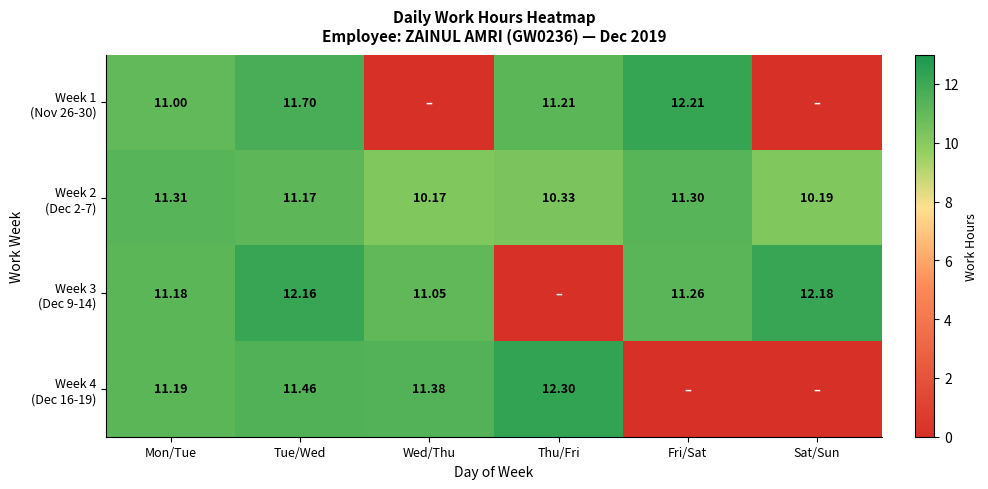

Is it true that Week 3 (Dec 9-14) equals 12.2 at Sat/Sun?

True